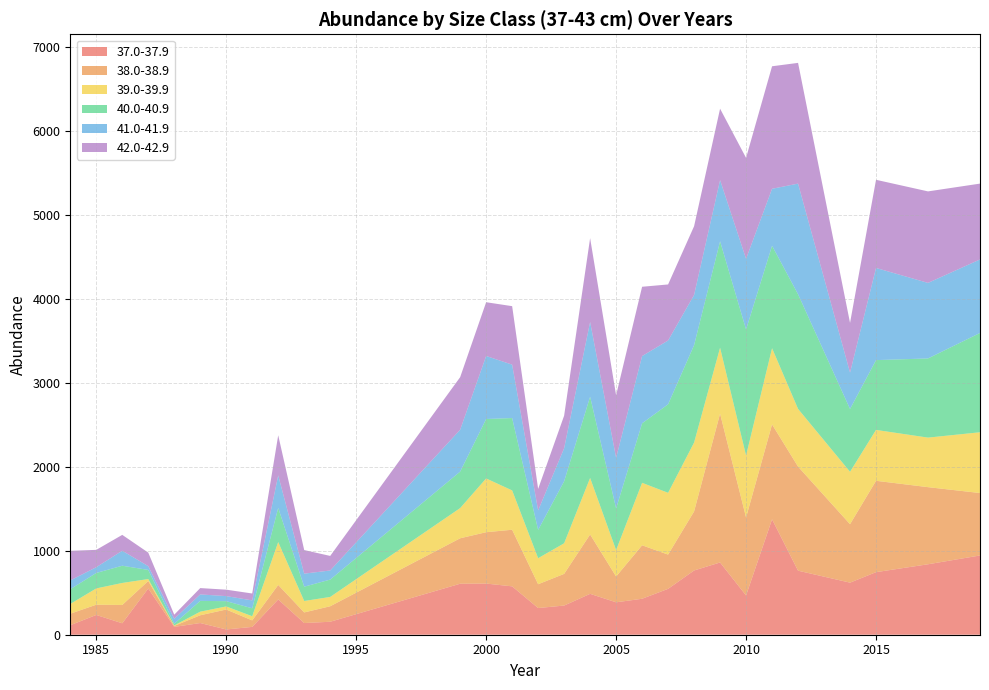

Reading left to right, transcribe all the data shown in this chart.

37.0-37.9: 113.3	235.7	136.3	551.0	93.2	139.3	62.8	93.2	420.5	139.3	154.6	607.8	609.7	576.6	318.2	347.7	487.4	386.3	428.8	546.9	765.8	861.1	467.8	1375.8	763.3	620.7	745.8	839.8	944.7
38.0-38.9: 137.0	122.2	218.3	89.5	11.9	92.6	237.6	77.6	172.9	126.5	184.7	541.7	612.2	674.6	283.6	377.4	707.6	307.7	637.2	408.2	703.7	1774.0	929.3	1130.9	1240.6	696.7	1088.9	919.0	744.1
39.0-39.9: 116.2	194.0	262.4	23.1	5.4	42.8	36.8	49.5	510.6	136.3	110.9	359.9	640.9	468.8	310.3	364.7	673.3	314.3	744.5	736.4	820.9	785.4	738.4	907.9	687.8	624.4	606.4	590.6	724.3
40.0-40.9: 175.3	184.4	205.4	108.8	20.5	128.7	62.8	94.6	407.7	170.4	207.1	435.0	708.4	862.6	337.3	739.1	968.8	497.3	709.5	1055.0	1161.2	1269.2	1502.9	1221.9	1366.6	748.9	832.0	943.8	1183.6
41.0-41.9: 105.2	68.4	178.5	44.9	59.2	76.9	60.3	94.2	387.4	155.4	108.4	498.7	751.1	636.3	232.2	393.6	890.4	602.8	801.4	760.6	597.8	728.8	842.1	678.7	1318.5	433.4	1098.4	900.2	876.2
42.0-42.9: 353.2	206.8	189.2	161.3	48.8	75.7	76.6	82.3	477.8	281.2	173.5	626.7	640.8	697.3	256.5	388.4	998.8	746.0	826.0	667.8	819.4	851.1	1203.2	1460.3	1439.1	592.6	1050.9	1090.7	904.0